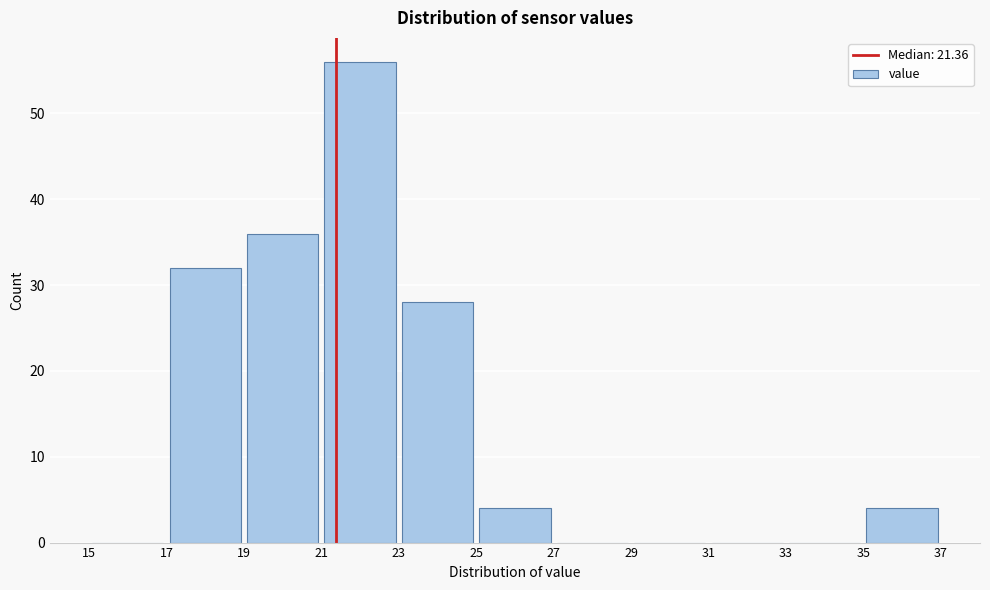

Reading left to right, list every bar in this chart as the range it spans on the x-axis followed by its height. The values are not printed on the chart, so give them approximately, as read against the axis.

15 to 17: 0
17 to 19: 32
19 to 21: 36
21 to 23: 56
23 to 25: 28
25 to 27: 4
27 to 29: 0
29 to 31: 0
31 to 33: 0
33 to 35: 0
35 to 37: 4